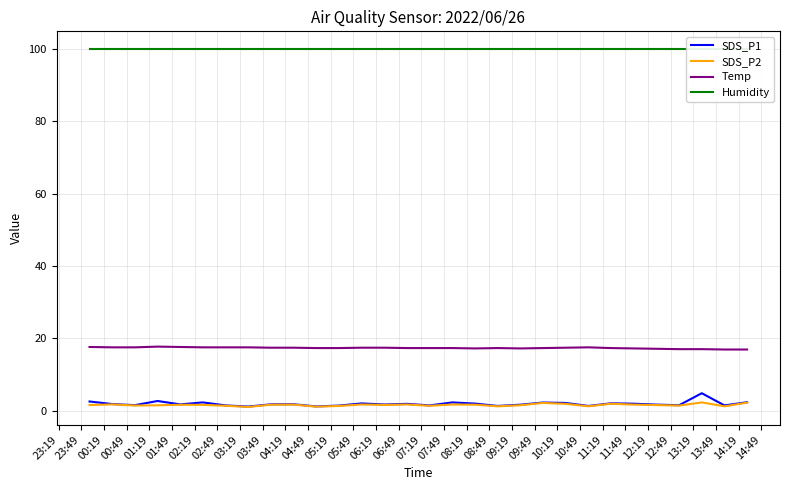

Reading left to right, what are all the values shown in this chart?

SDS_P1: 2.5	1.8	1.5	2.7	1.7	2.3	1.4	1.1	1.8	1.8	1.2	1.4	2.0	1.7	1.9	1.4	2.3	1.9	1.3	1.6	2.2	2.1	1.3	2.0	1.9	1.7	1.5	4.8	1.4	2.3
SDS_P2: 1.6	1.7	1.4	1.5	1.6	1.6	1.4	1.0	1.6	1.7	1.1	1.3	1.7	1.6	1.7	1.4	1.7	1.6	1.2	1.5	2.1	1.9	1.2	1.9	1.7	1.6	1.4	2.3	1.2	2.2
Temp: 17.6	17.5	17.5	17.7	17.6	17.5	17.5	17.5	17.4	17.4	17.3	17.3	17.4	17.4	17.3	17.3	17.3	17.2	17.3	17.2	17.3	17.4	17.5	17.3	17.2	17.1	17.0	17.0	16.9	16.9
Humidity: 99.9	99.9	99.9	99.9	99.9	99.9	99.9	99.9	99.9	99.9	99.9	99.9	99.9	99.9	99.9	99.9	99.9	99.9	99.9	99.9	99.9	99.9	99.9	99.9	99.9	99.9	99.9	99.9	99.9	99.9